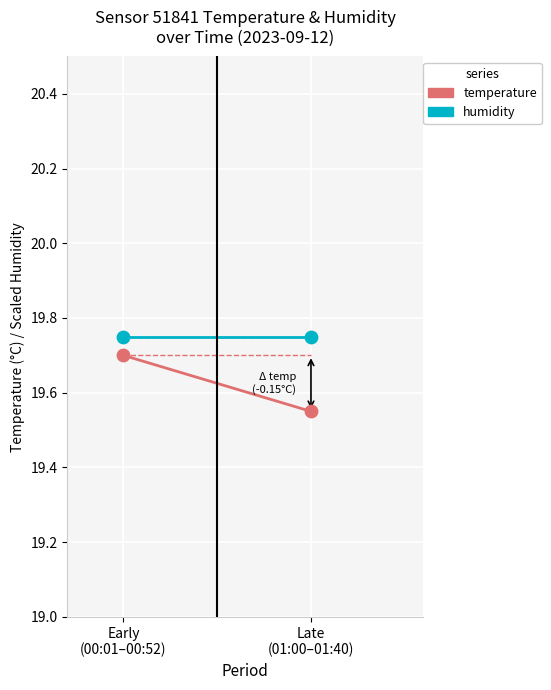

What are all the series names shown in the legend?

temperature, humidity